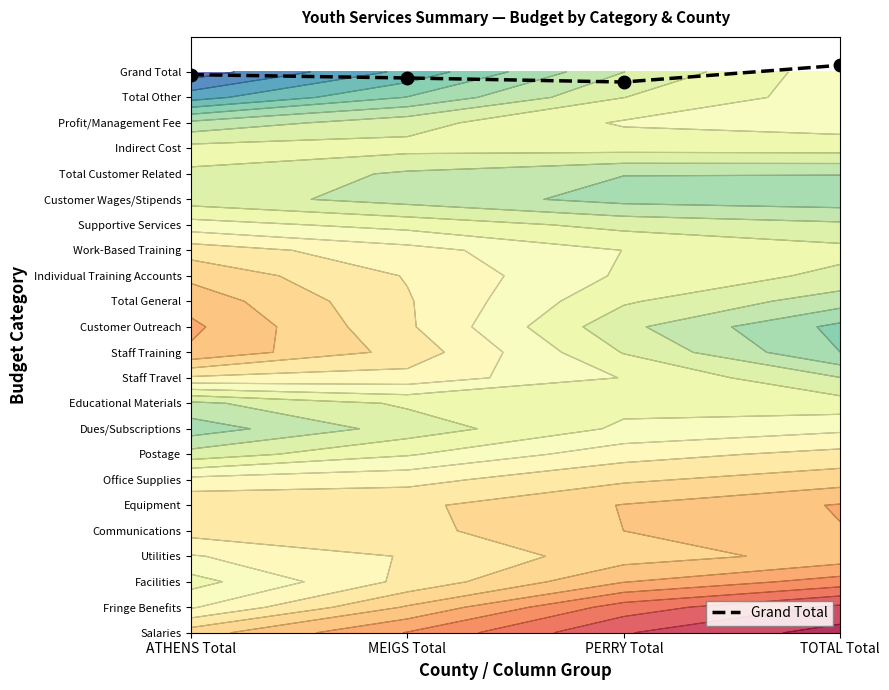

Between ATHENS Total and PERRY Total, which is larger?

ATHENS Total